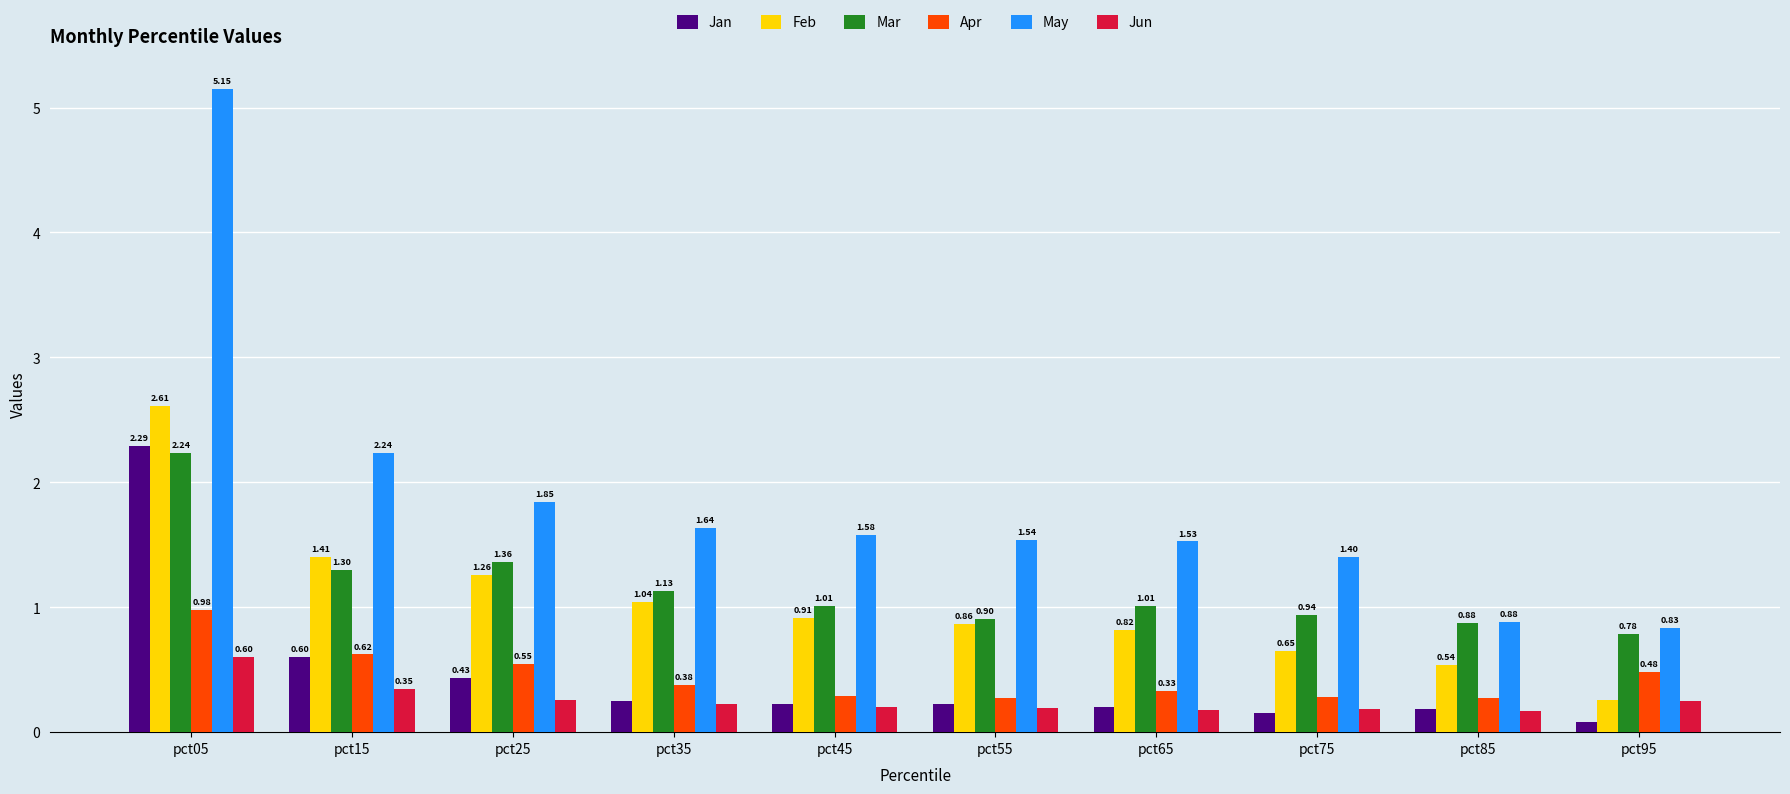

Which series has the largest range (max minus min)?

May